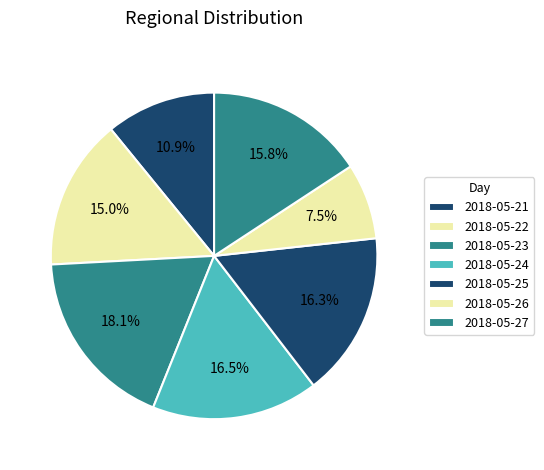

Is it true that 2018-05-26 is 14% of the pie?

False